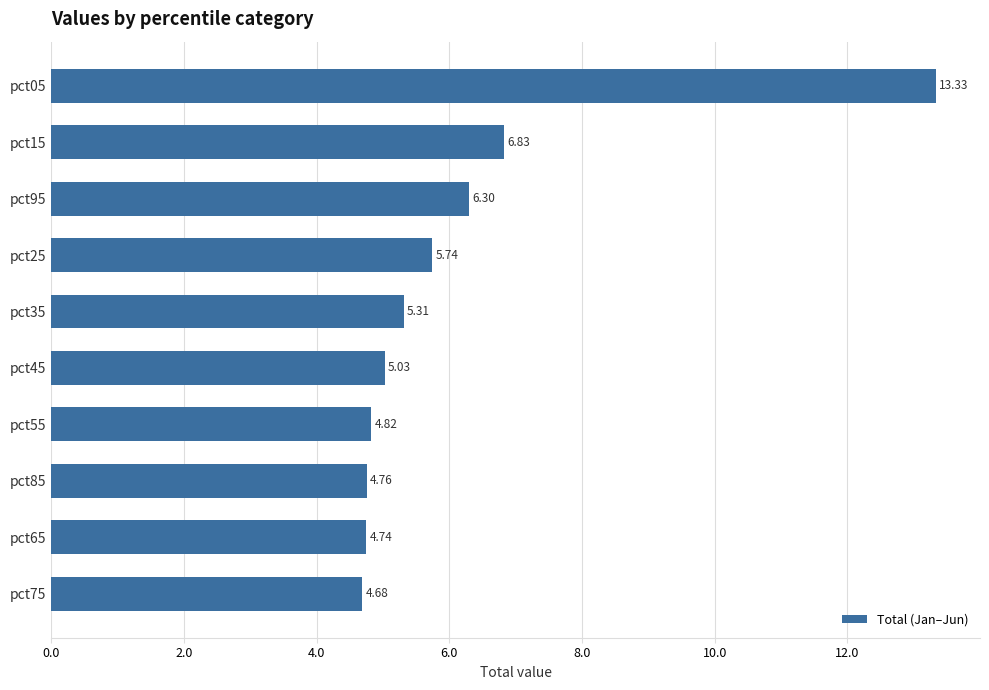

Approximately how many times larger is the value at pct05 compared to pct35?

2.5